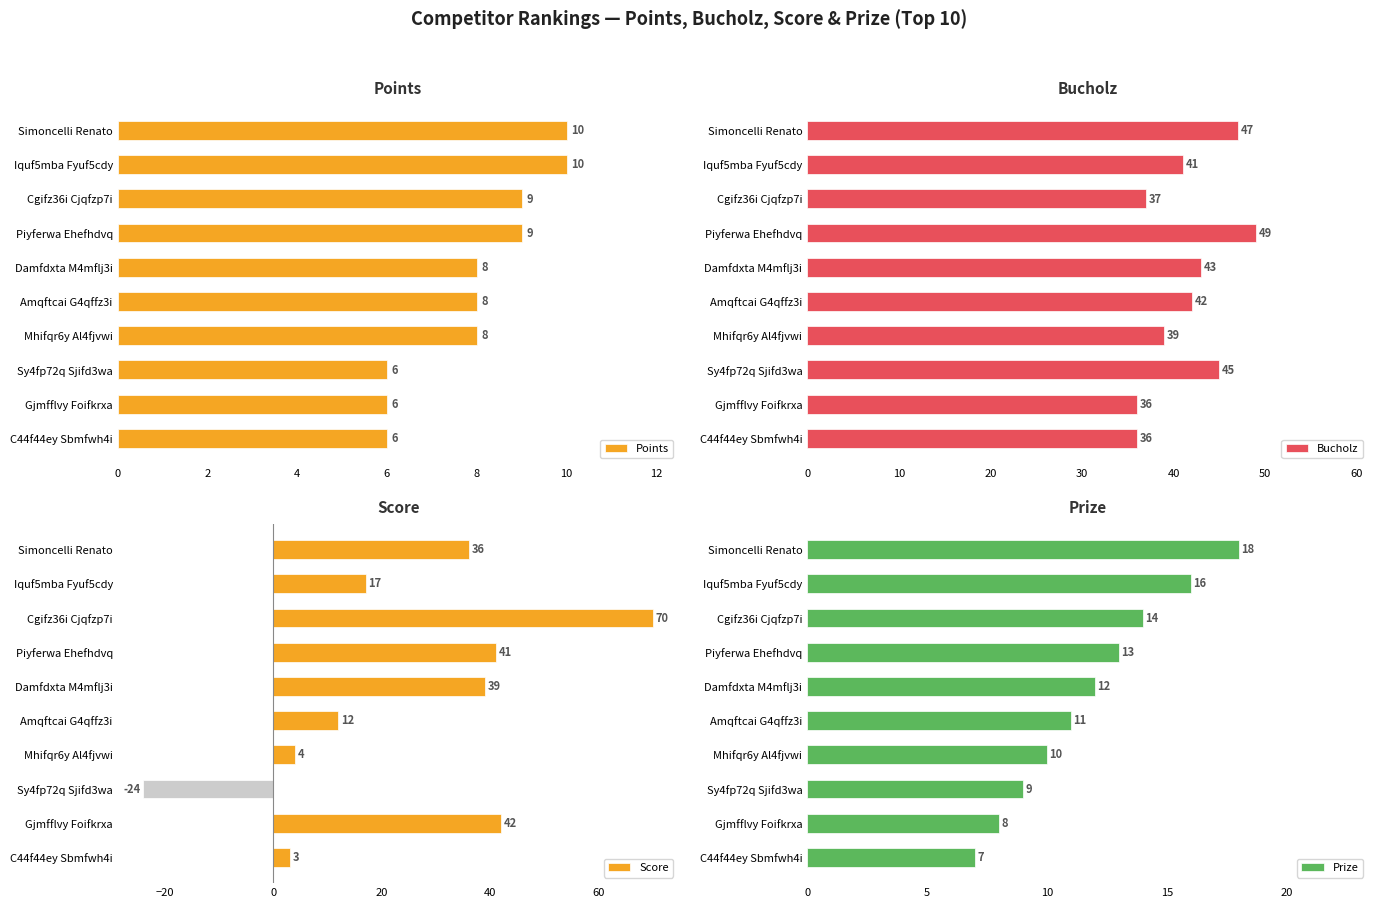

How many negative values does the Score series have?

1